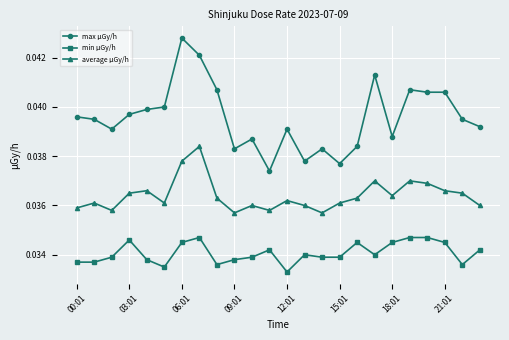

How many data points does each series have?

24